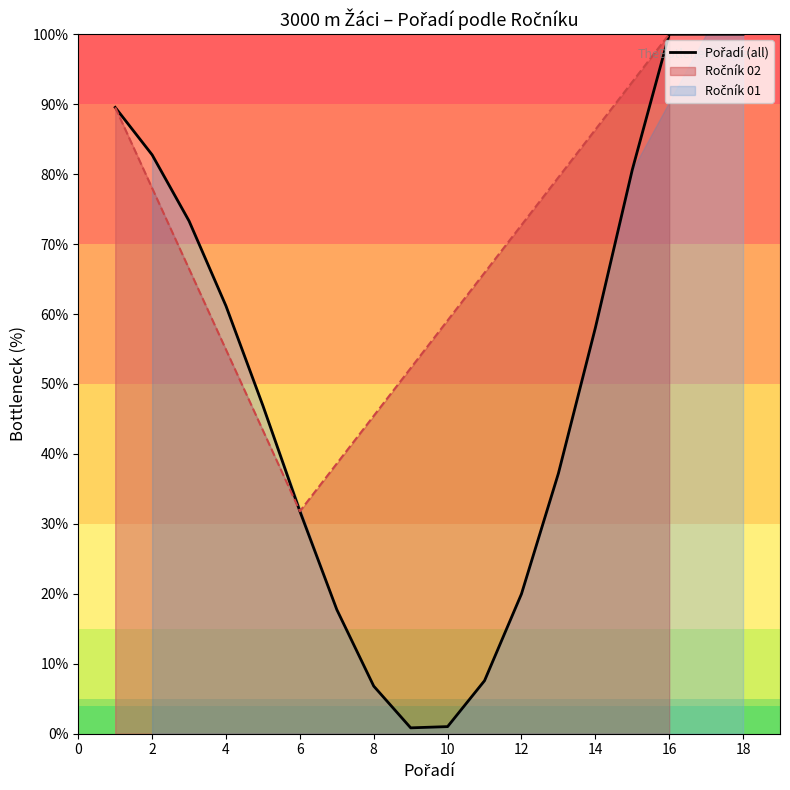

Reading left to right, what are all the values shown in this chart?

89.5	82.8	73.3	61.1	46.9	31.8	17.7	6.8	0.8	1.0	7.6	20.0	37.2	58.0	80.6	100.0	100.0	100.0